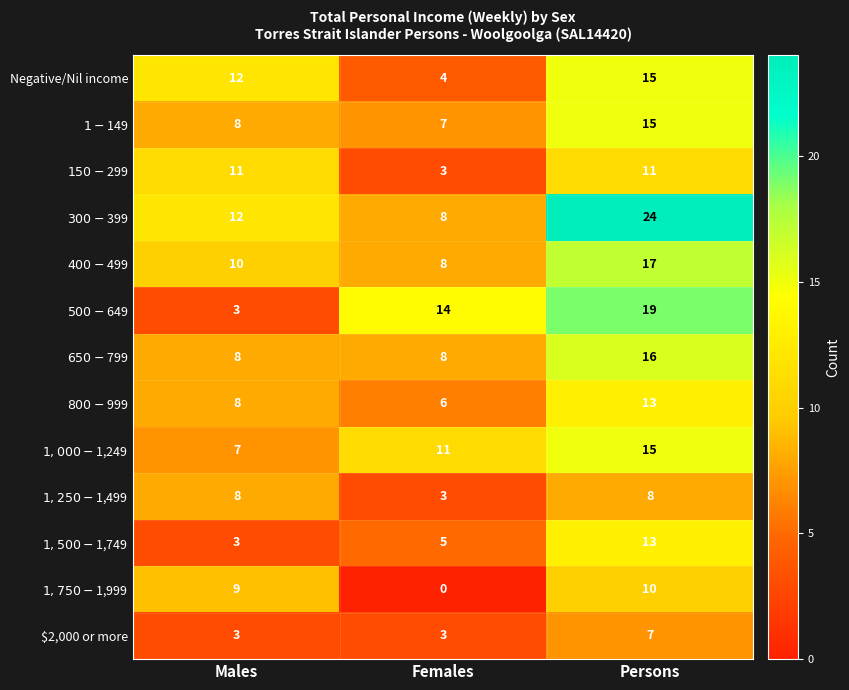

What is the difference between the highest and lowest values at Males?

9